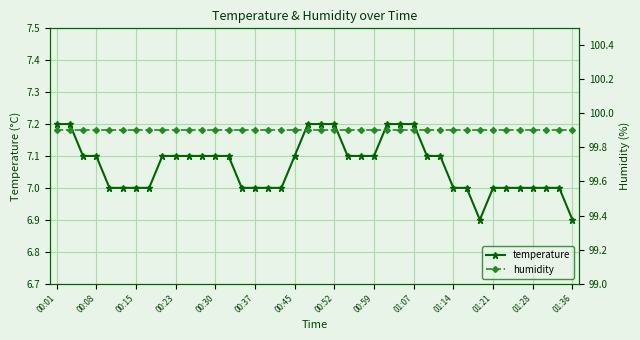

Which series has the largest range (max minus min)?

temperature